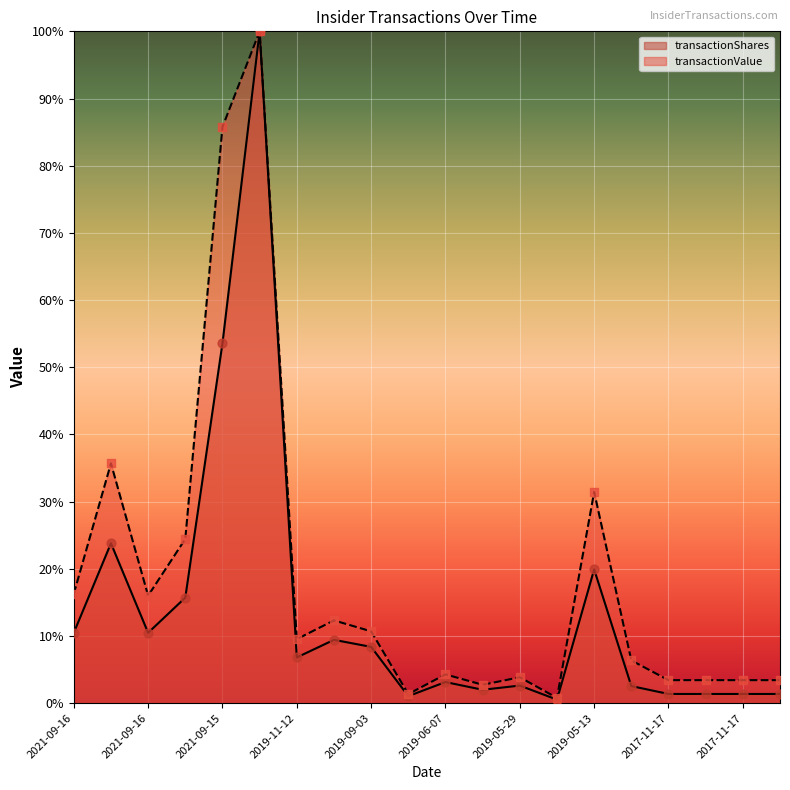

What is the total value across all series at 2019-05-13?

51.4